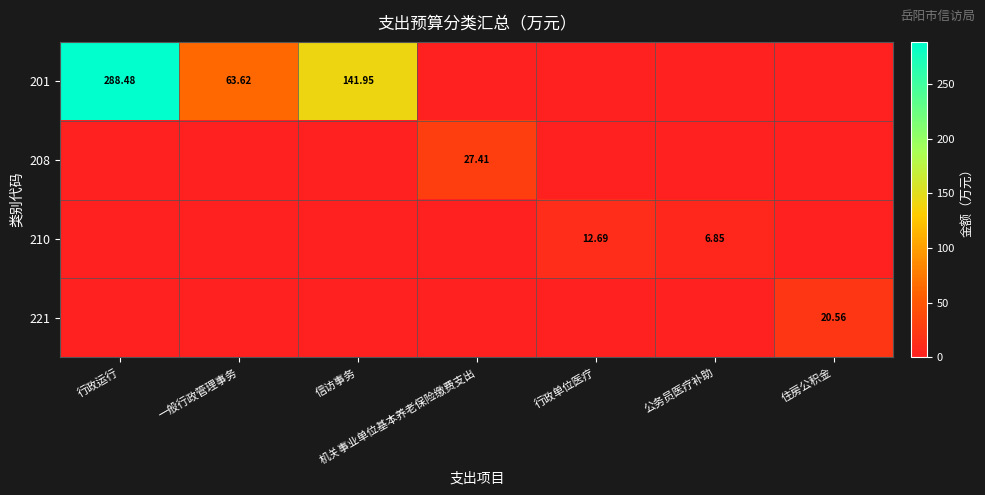

How many distinct data groups are displayed?

4